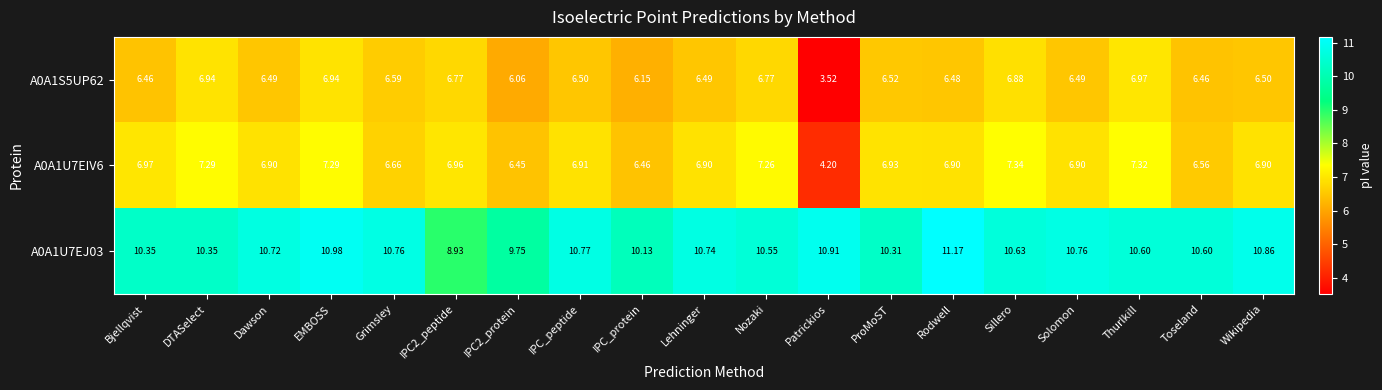

At which label is A0A1U7EJ03 closest to 10?

IPC_protein